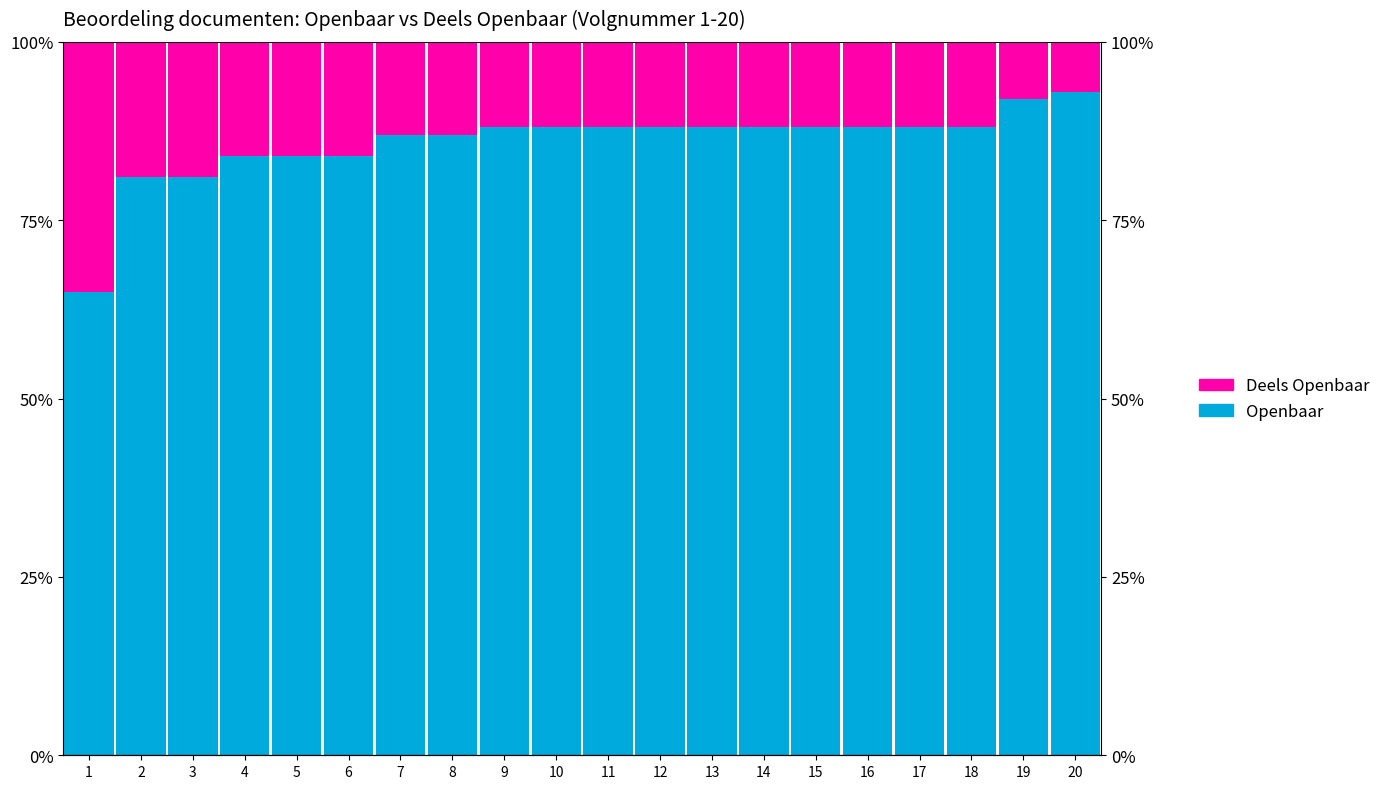

Is it true that Openbaar equals 88 at 13?

True